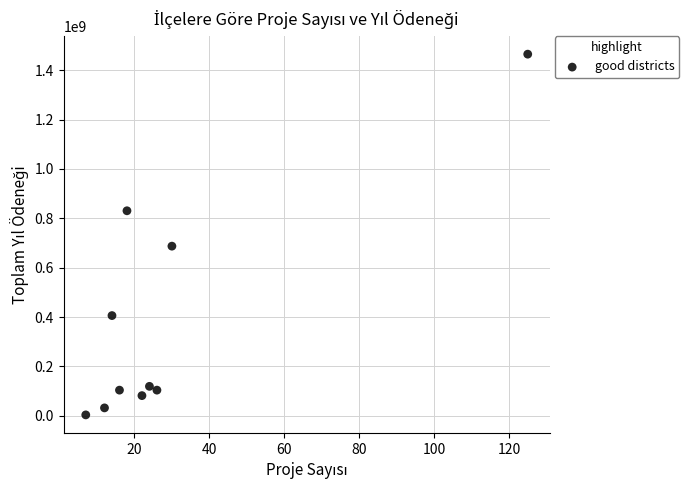

What is the range of X values (max minus min)?

118.0